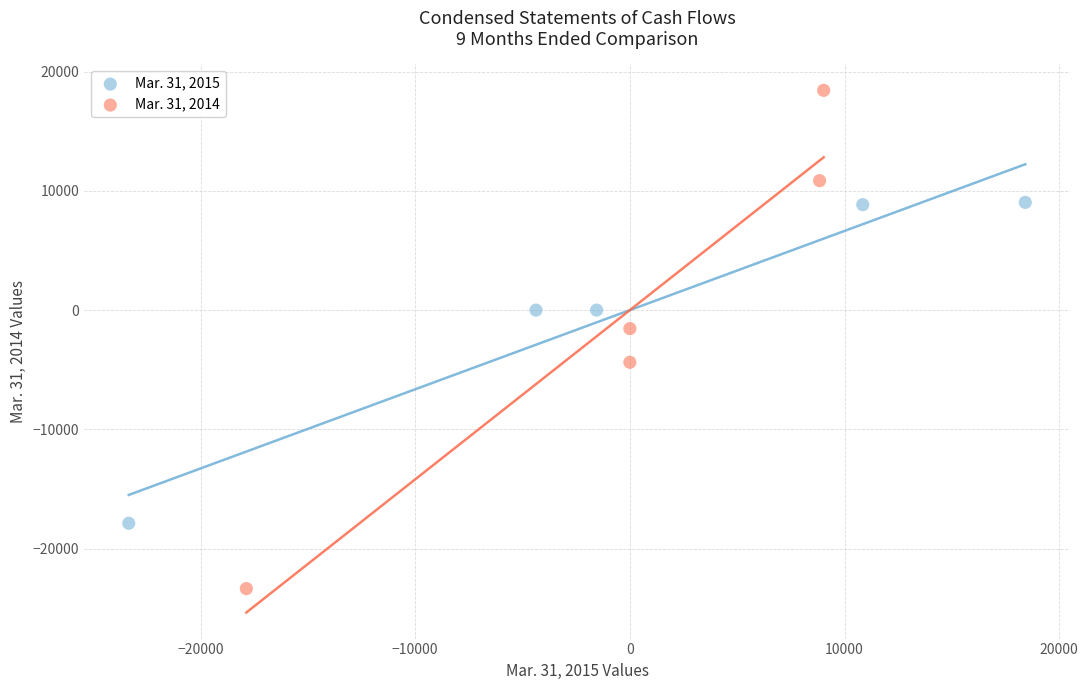

Which series has the widest spread of Y values?

Mar. 31, 2014